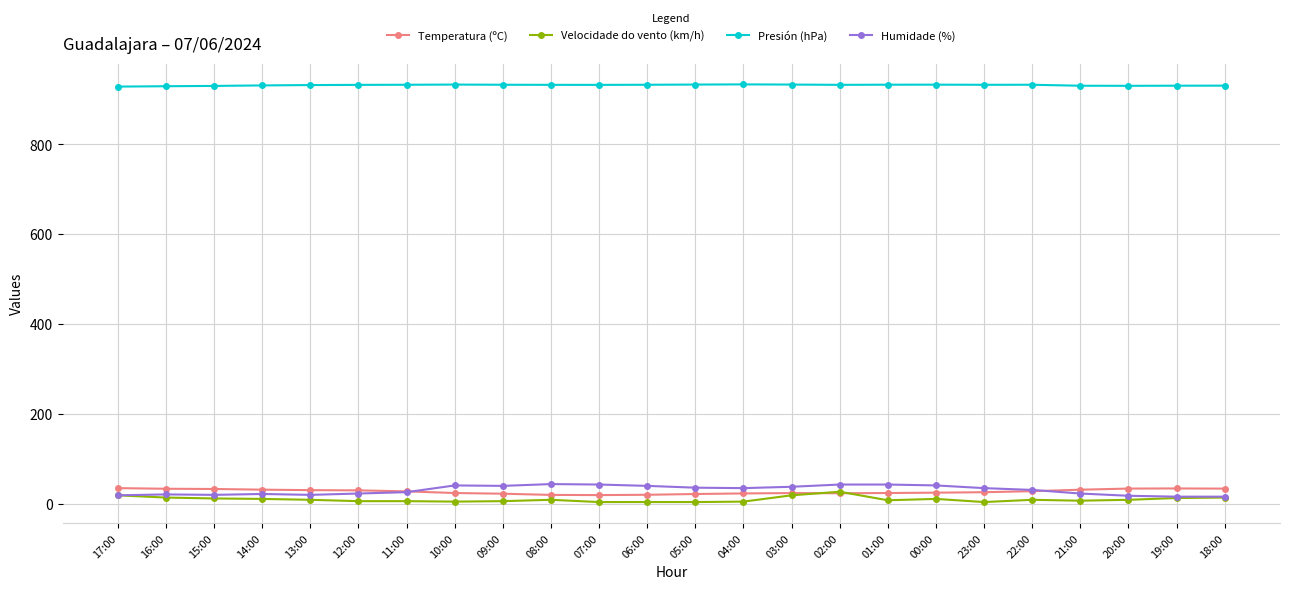

True or false: Presión (hPa) and Humidade (%) cross at least once.

False